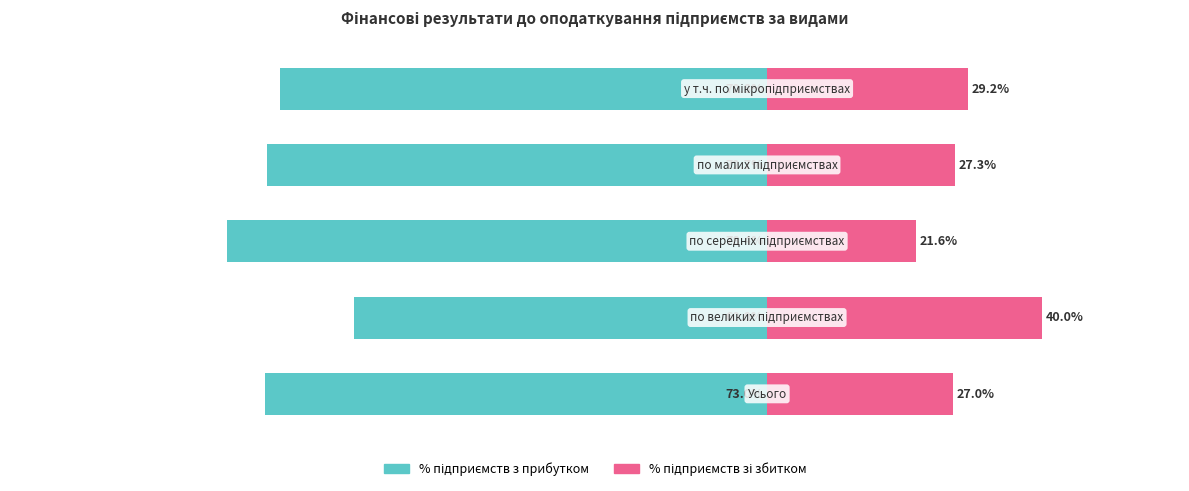

Between 2 and 3, which series saw the biggest shift?

% підприємств з прибутком